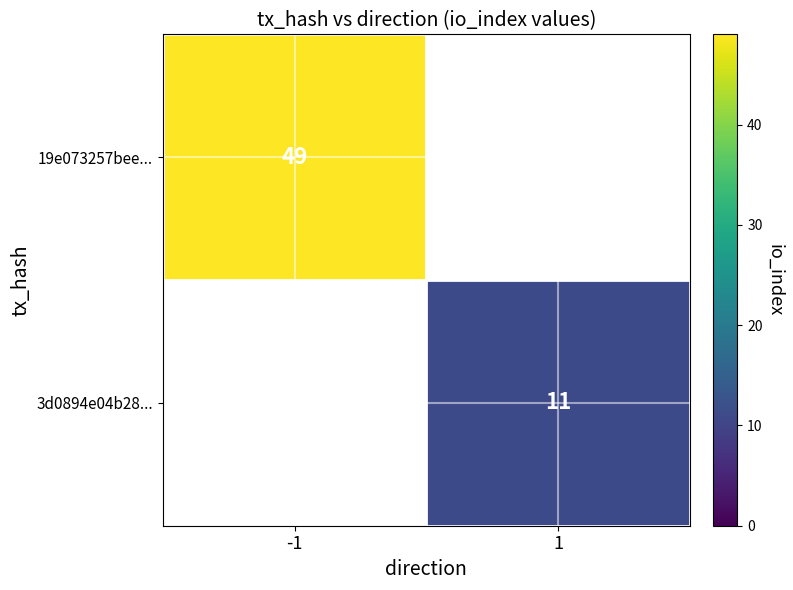

The value of 3d0894e04b28... at 1 is 11. True or false?

True